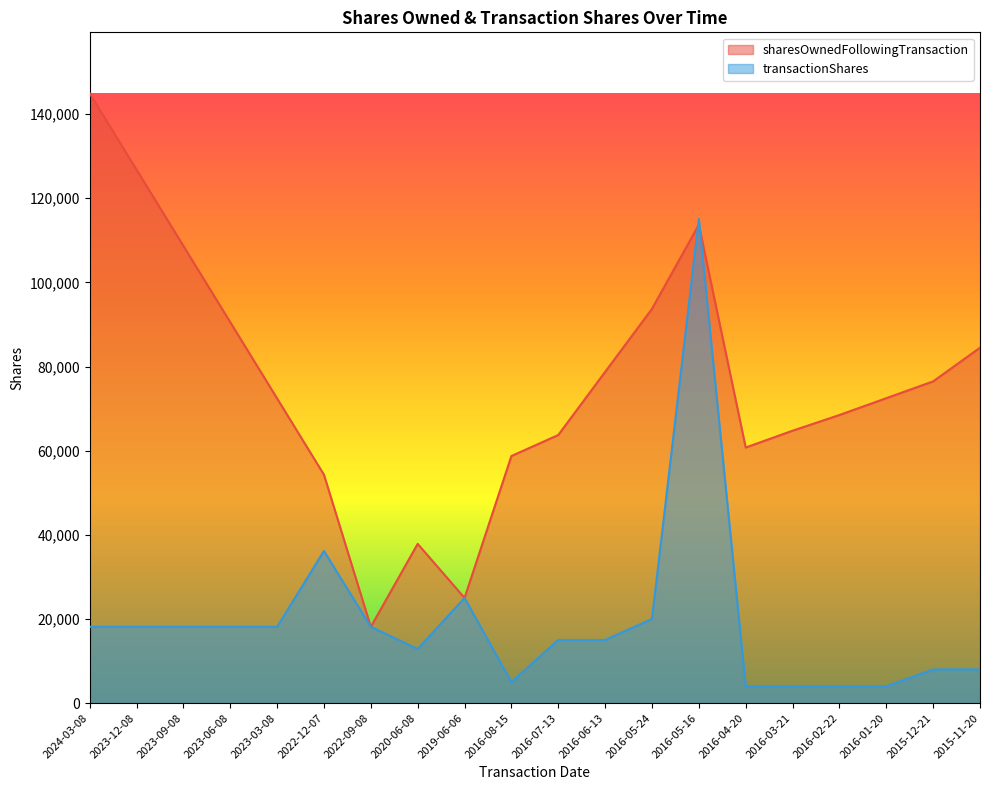

What is the smallest value displayed?

4000